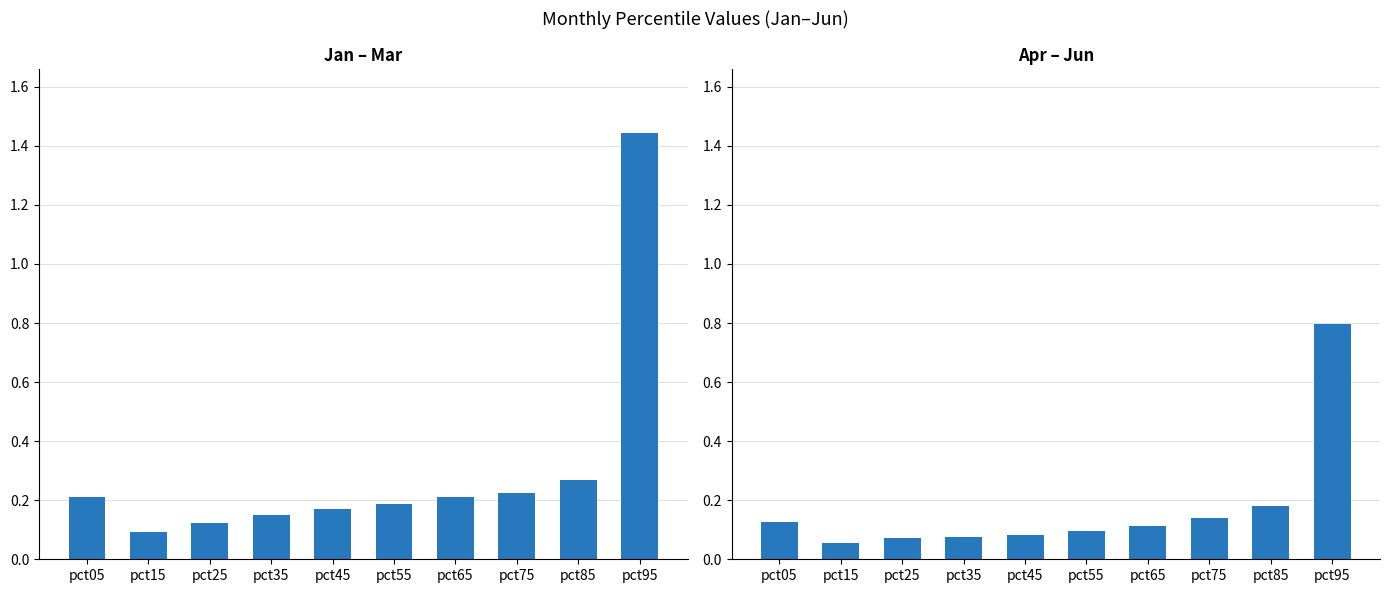

The Apr–Jun series shows 0.1 at pct25. True or false?

True